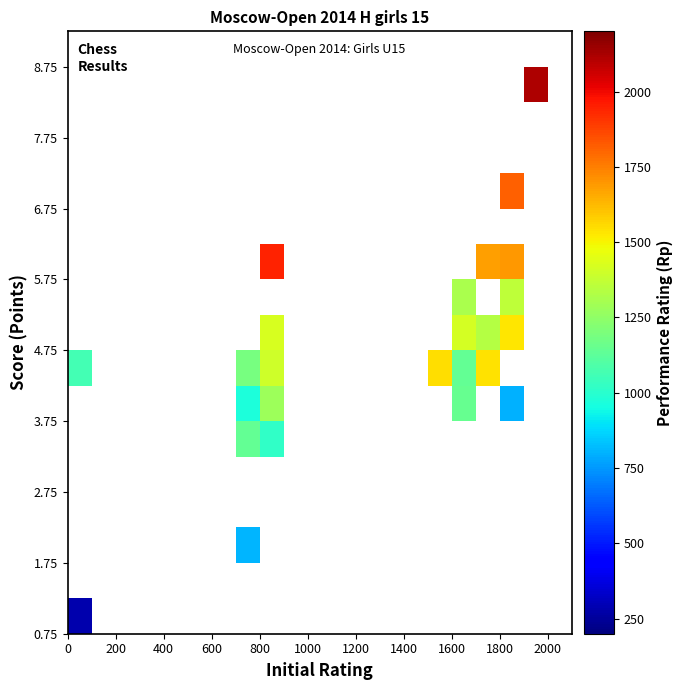

How many distinct data groups are displayed?

17